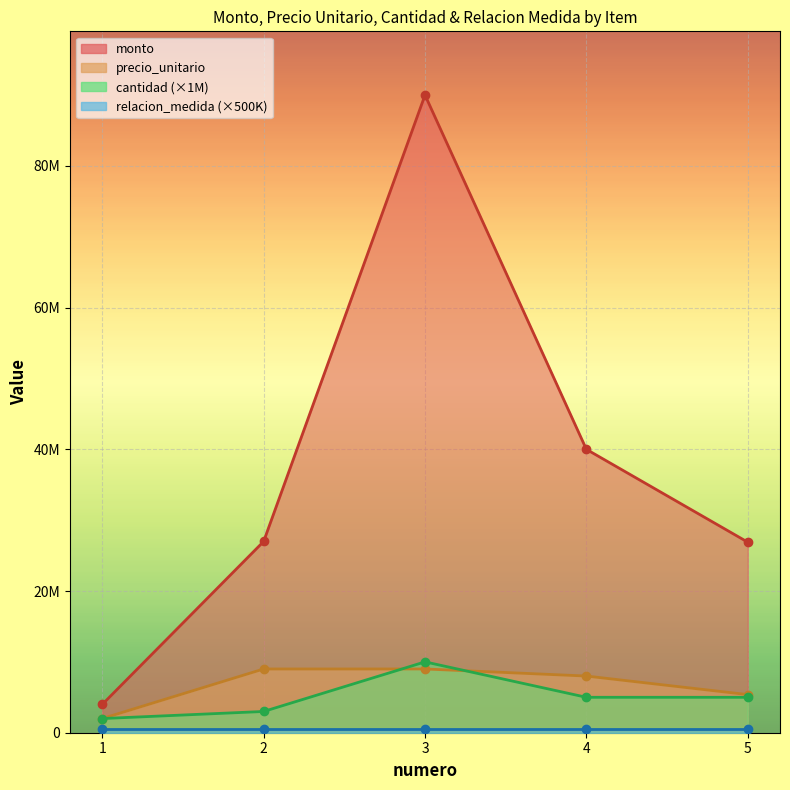

What is the maximum value shown in the chart?

90000000